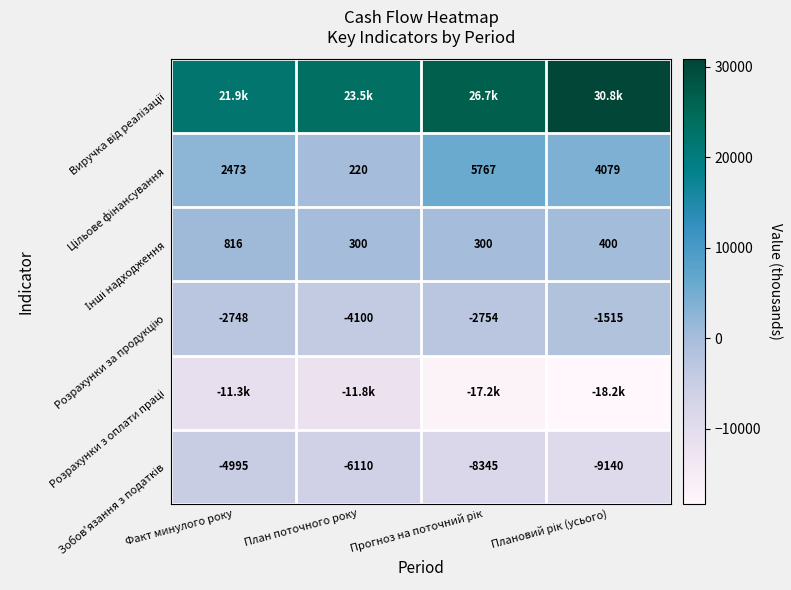

What is the maximum value shown in the chart?

30800.0